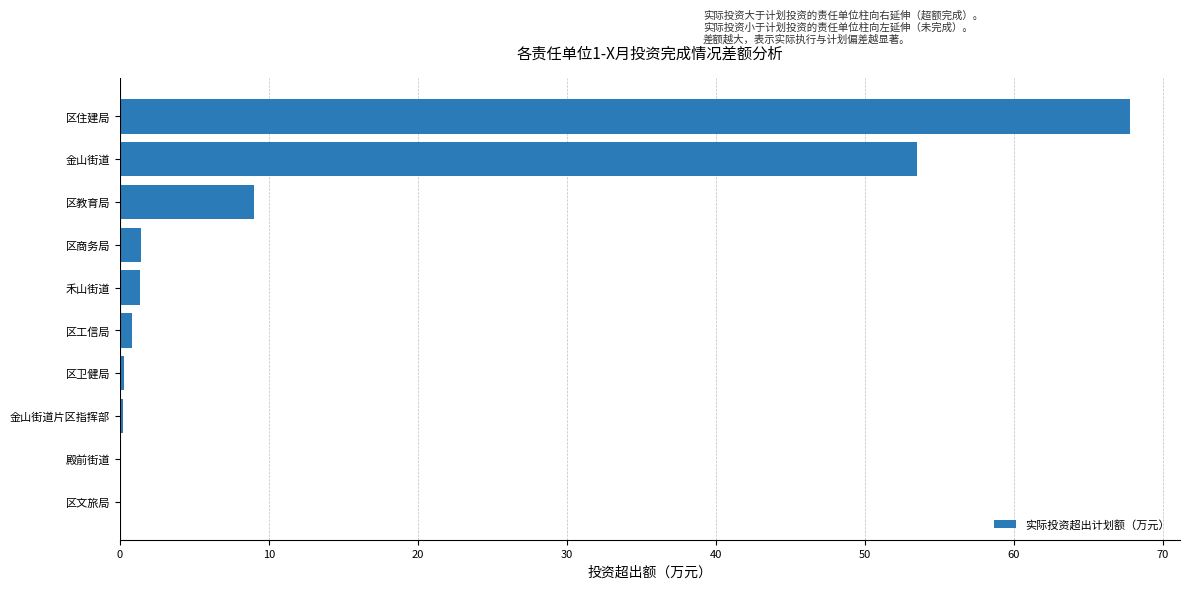

Does the chart contain stacked bars?

No